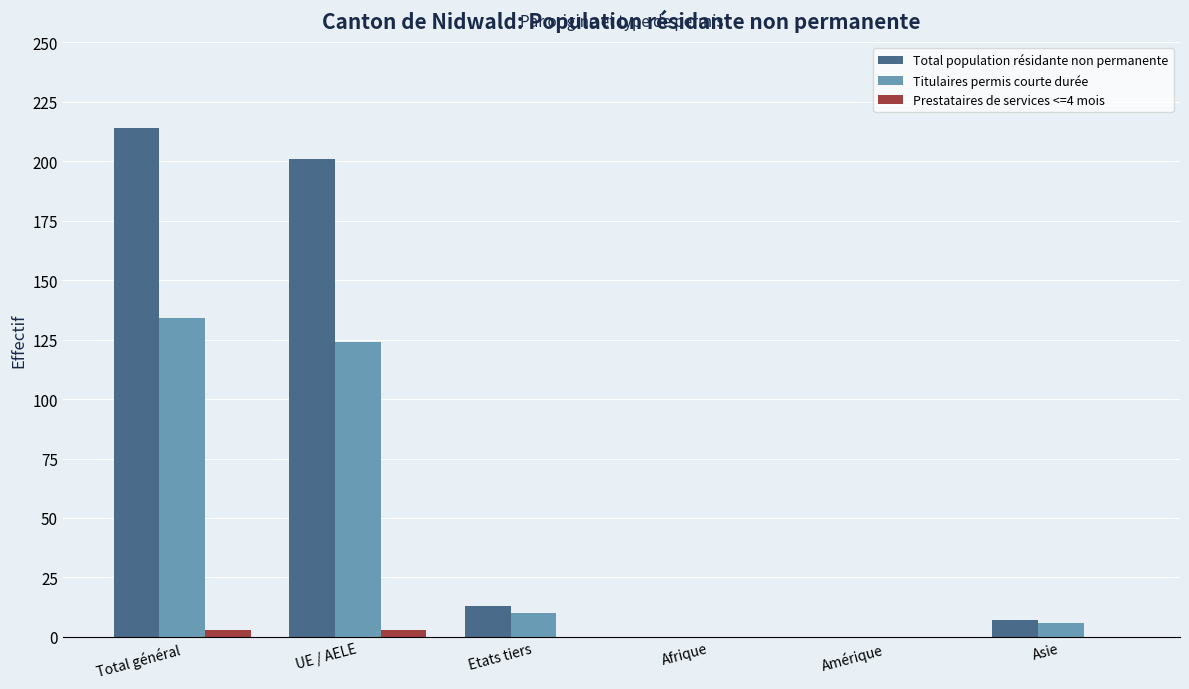

How many groups of bars are there?

6